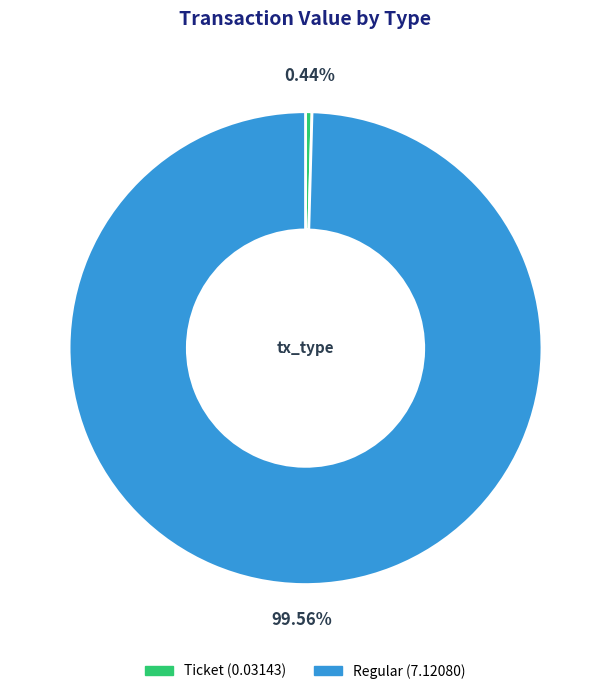

What portion of the pie excludes Ticket?

99.6%